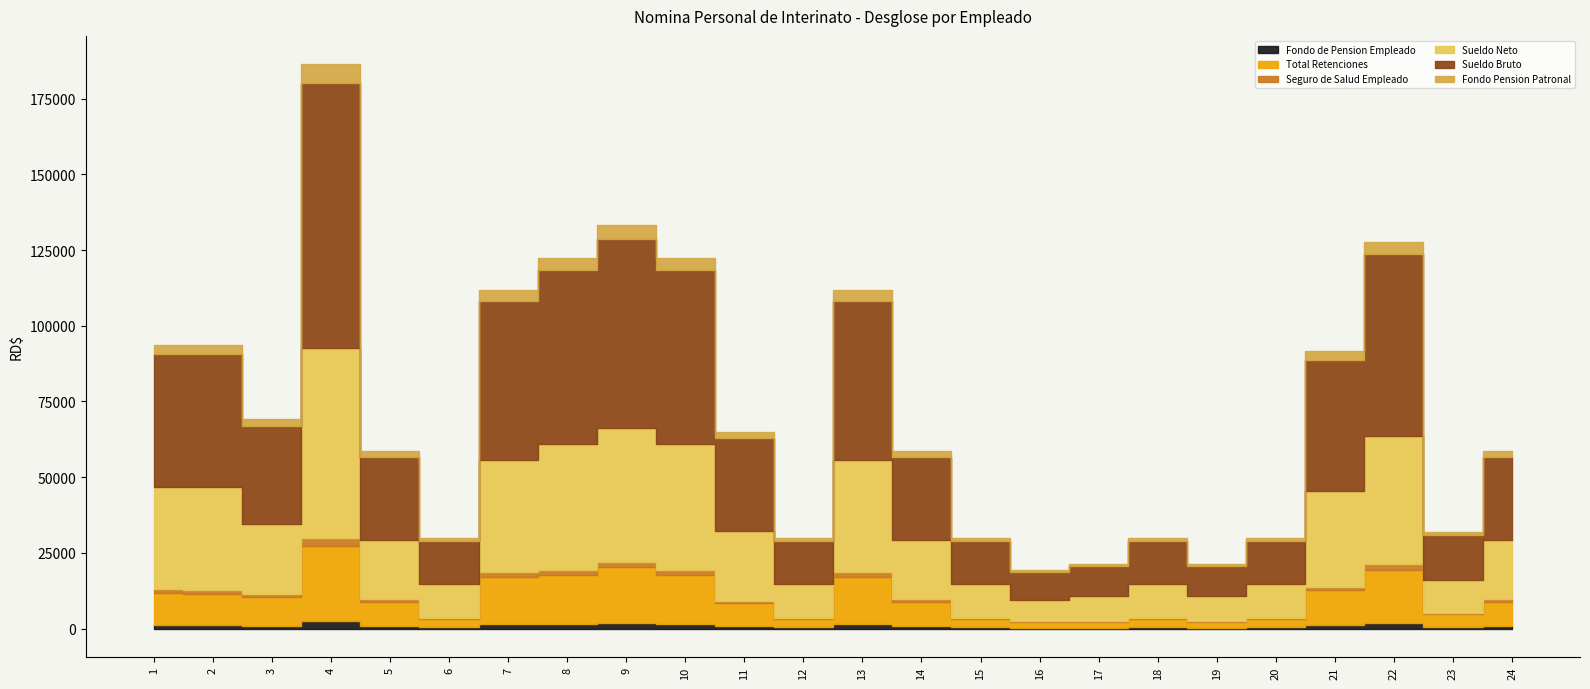

True or false: Sueldo Neto has a value of 19406.0 at 24.

True